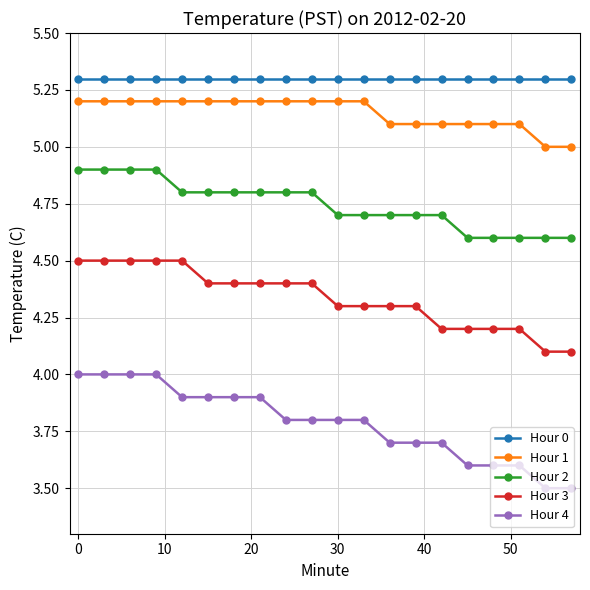

Does the chart have visible grid lines?

Yes